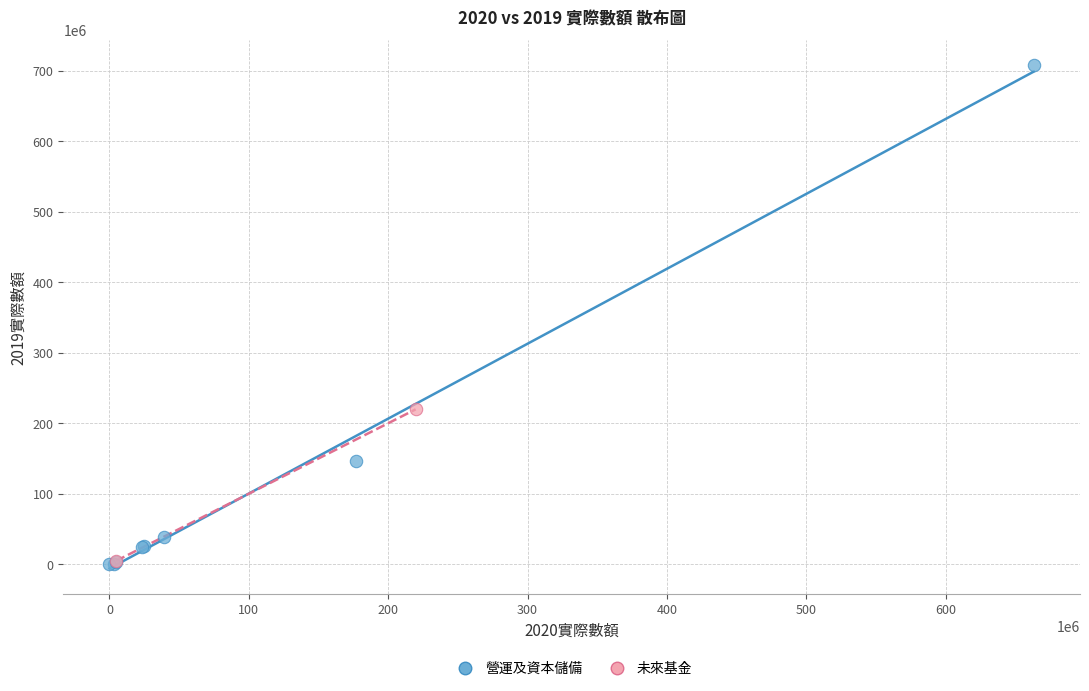

What are all the series names shown in the legend?

營運及資本儲備, 未來基金